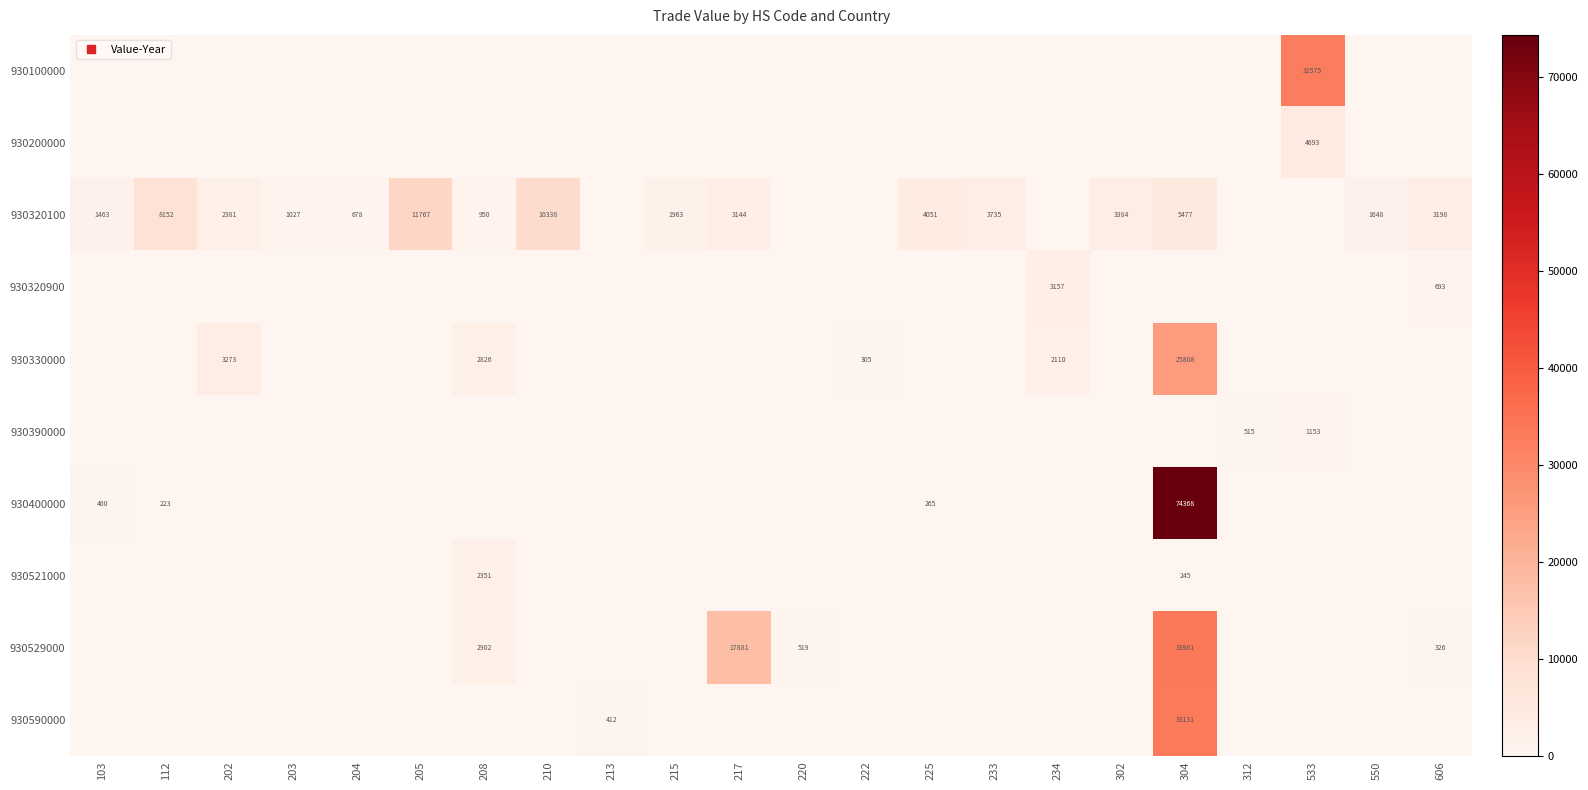

True or false: 930400000 has a value of -34626 at 208.

False